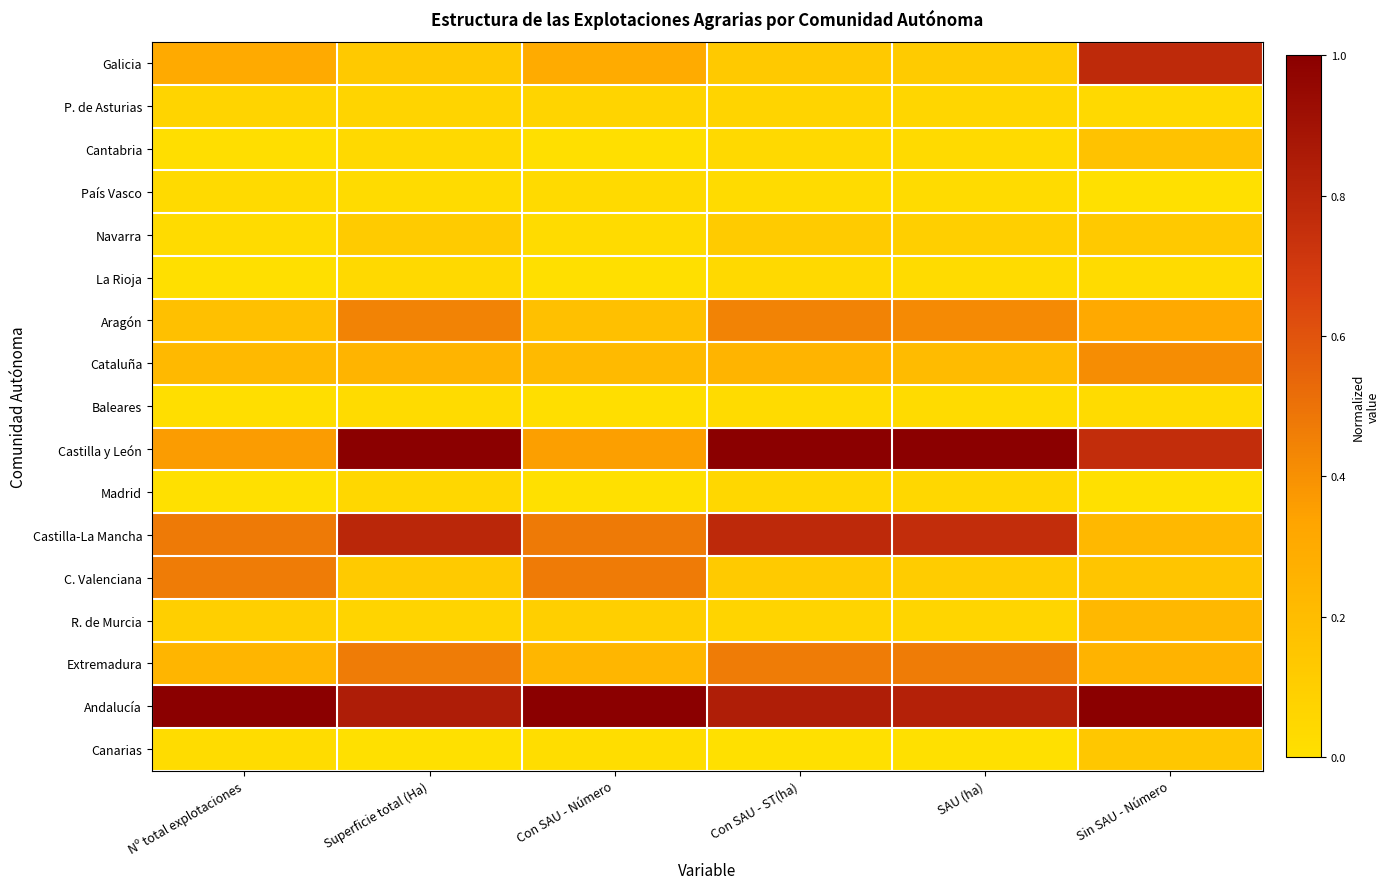

Reading left to right, extract all data points from this chart.

Galicia: Nº total explotaciones=0.3	Superficie total (Ha)=0.1	Con SAU - Número=0.3	Con SAU - ST(ha)=0.1	SAU (ha)=0.1	Sin SAU - Número=0.8
P. de Asturias: Nº total explotaciones=0.1	Superficie total (Ha)=0.1	Con SAU - Número=0.1	Con SAU - ST(ha)=0.1	SAU (ha)=0.1	Sin SAU - Número=0.0
Cantabria: Nº total explotaciones=0.0	Superficie total (Ha)=0.0	Con SAU - Número=0.0	Con SAU - ST(ha)=0.0	SAU (ha)=0.0	Sin SAU - Número=0.2
País Vasco: Nº total explotaciones=0.0	Superficie total (Ha)=0.0	Con SAU - Número=0.0	Con SAU - ST(ha)=0.0	SAU (ha)=0.0	Sin SAU - Número=0.0
Navarra: Nº total explotaciones=0.0	Superficie total (Ha)=0.1	Con SAU - Número=0.0	Con SAU - ST(ha)=0.1	SAU (ha)=0.1	Sin SAU - Número=0.1
La Rioja: Nº total explotaciones=0.0	Superficie total (Ha)=0.0	Con SAU - Número=0.0	Con SAU - ST(ha)=0.0	SAU (ha)=0.0	Sin SAU - Número=0.0
Aragón: Nº total explotaciones=0.2	Superficie total (Ha)=0.4	Con SAU - Número=0.2	Con SAU - ST(ha)=0.4	SAU (ha)=0.4	Sin SAU - Número=0.3
Cataluña: Nº total explotaciones=0.2	Superficie total (Ha)=0.2	Con SAU - Número=0.2	Con SAU - ST(ha)=0.2	SAU (ha)=0.2	Sin SAU - Número=0.4
Baleares: Nº total explotaciones=0.0	Superficie total (Ha)=0.0	Con SAU - Número=0.0	Con SAU - ST(ha)=0.0	SAU (ha)=0.0	Sin SAU - Número=0.0
Castilla y León: Nº total explotaciones=0.4	Superficie total (Ha)=1.0	Con SAU - Número=0.4	Con SAU - ST(ha)=1.0	SAU (ha)=1.0	Sin SAU - Número=0.8
Madrid: Nº total explotaciones=0.0	Superficie total (Ha)=0.0	Con SAU - Número=0.0	Con SAU - ST(ha)=0.0	SAU (ha)=0.0	Sin SAU - Número=0.0
Castilla-La Mancha: Nº total explotaciones=0.5	Superficie total (Ha)=0.8	Con SAU - Número=0.5	Con SAU - ST(ha)=0.8	SAU (ha)=0.8	Sin SAU - Número=0.2
C. Valenciana: Nº total explotaciones=0.5	Superficie total (Ha)=0.1	Con SAU - Número=0.5	Con SAU - ST(ha)=0.1	SAU (ha)=0.1	Sin SAU - Número=0.1
R. de Murcia: Nº total explotaciones=0.1	Superficie total (Ha)=0.1	Con SAU - Número=0.1	Con SAU - ST(ha)=0.1	SAU (ha)=0.1	Sin SAU - Número=0.2
Extremadura: Nº total explotaciones=0.2	Superficie total (Ha)=0.5	Con SAU - Número=0.2	Con SAU - ST(ha)=0.5	SAU (ha)=0.5	Sin SAU - Número=0.3
Andalucía: Nº total explotaciones=1.0	Superficie total (Ha)=0.8	Con SAU - Número=1.0	Con SAU - ST(ha)=0.8	SAU (ha)=0.8	Sin SAU - Número=1.0
Canarias: Nº total explotaciones=0.0	Superficie total (Ha)=0.0	Con SAU - Número=0.0	Con SAU - ST(ha)=0.0	SAU (ha)=0.0	Sin SAU - Número=0.1